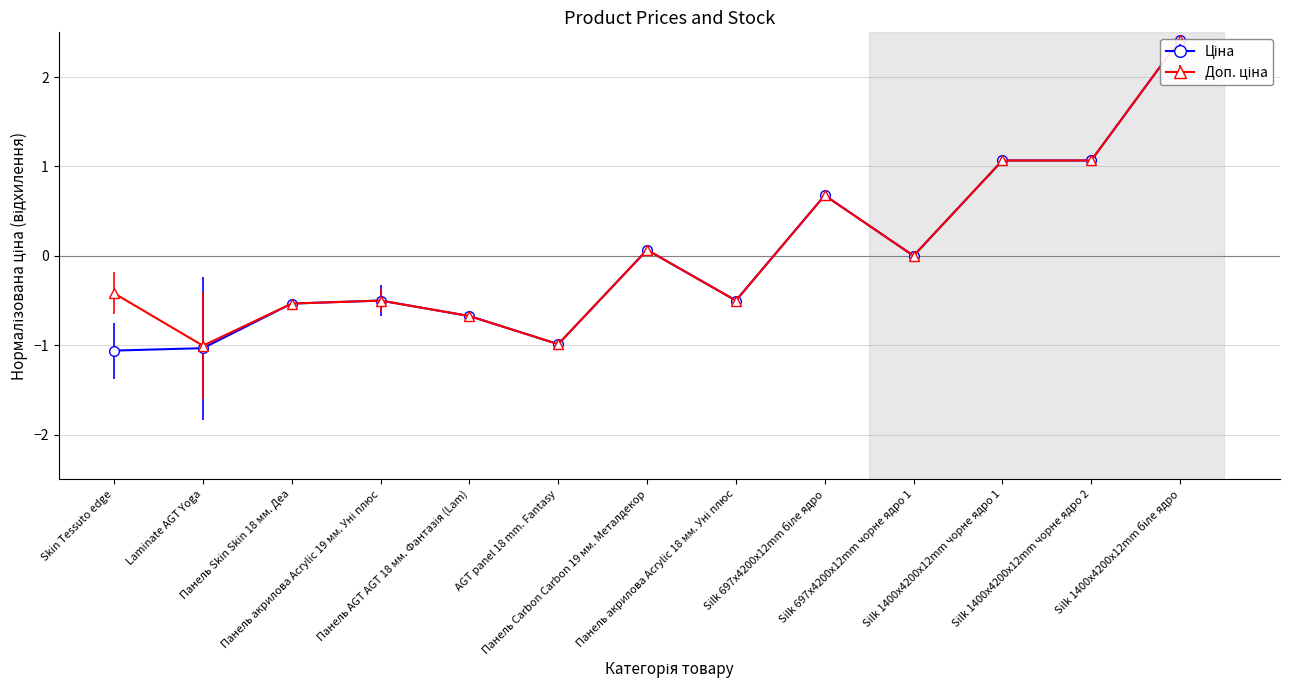

True or false: Ціна and Доп. ціна intersect in this chart.

False